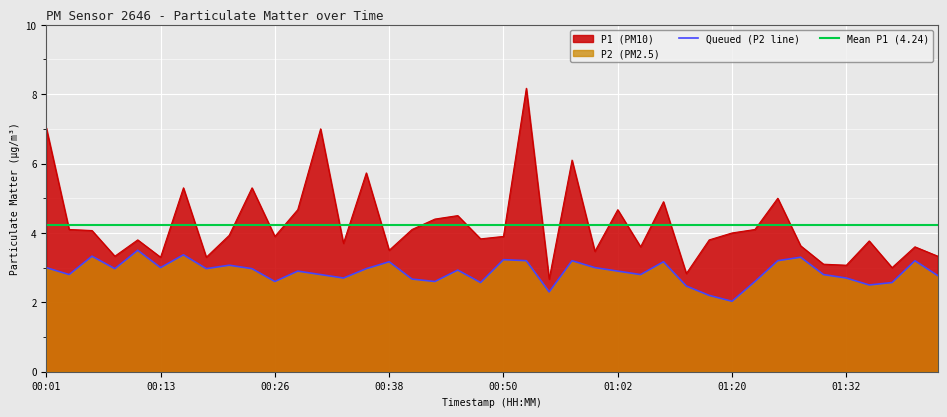

The P1 series shows 3.9 at 00:21. True or false?

True